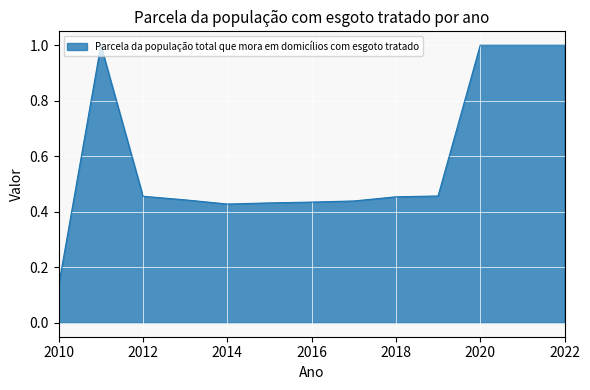

What is the difference between the maximum and minimum values?

0.9